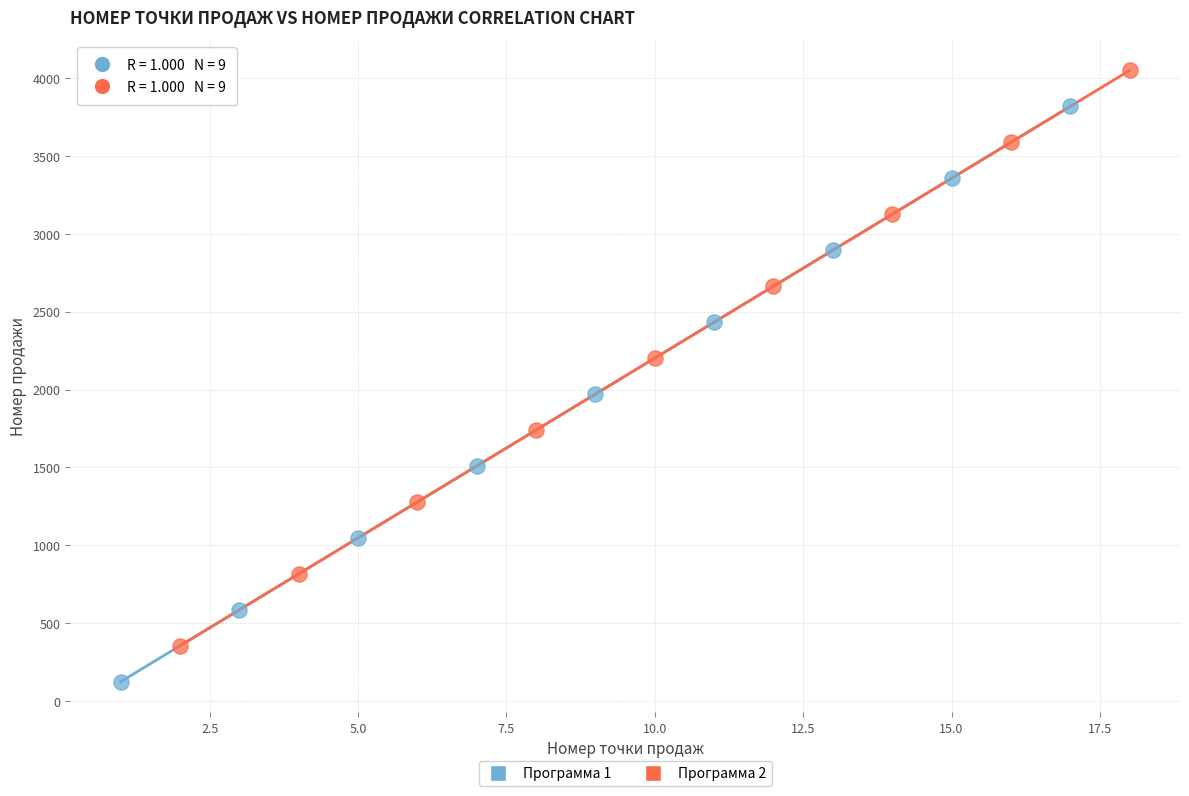

Which series reaches the maximum Y coordinate?

Программа 2